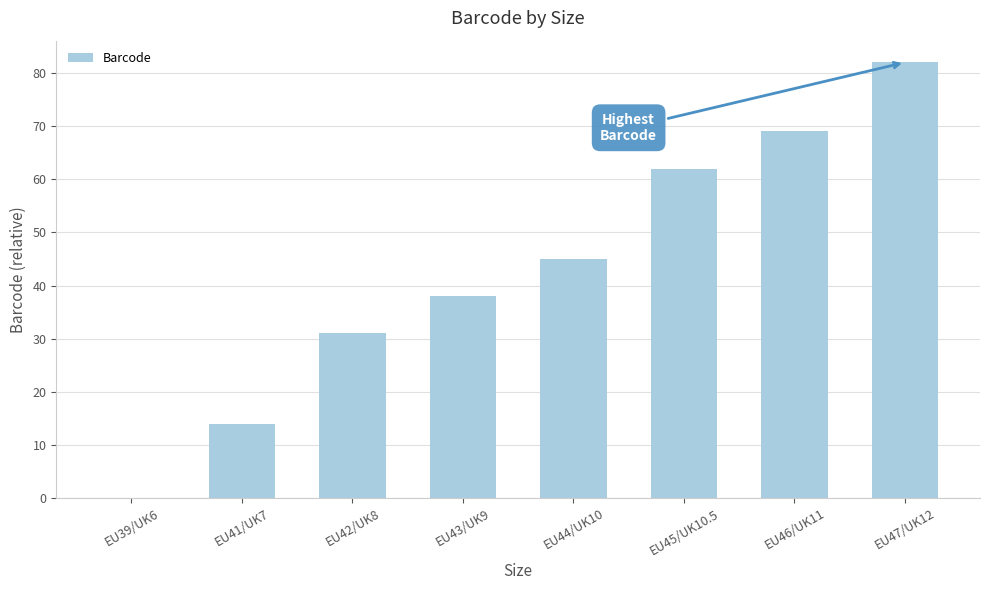

Which has a higher value, EU42/UK8 or EU47/UK12?

EU47/UK12